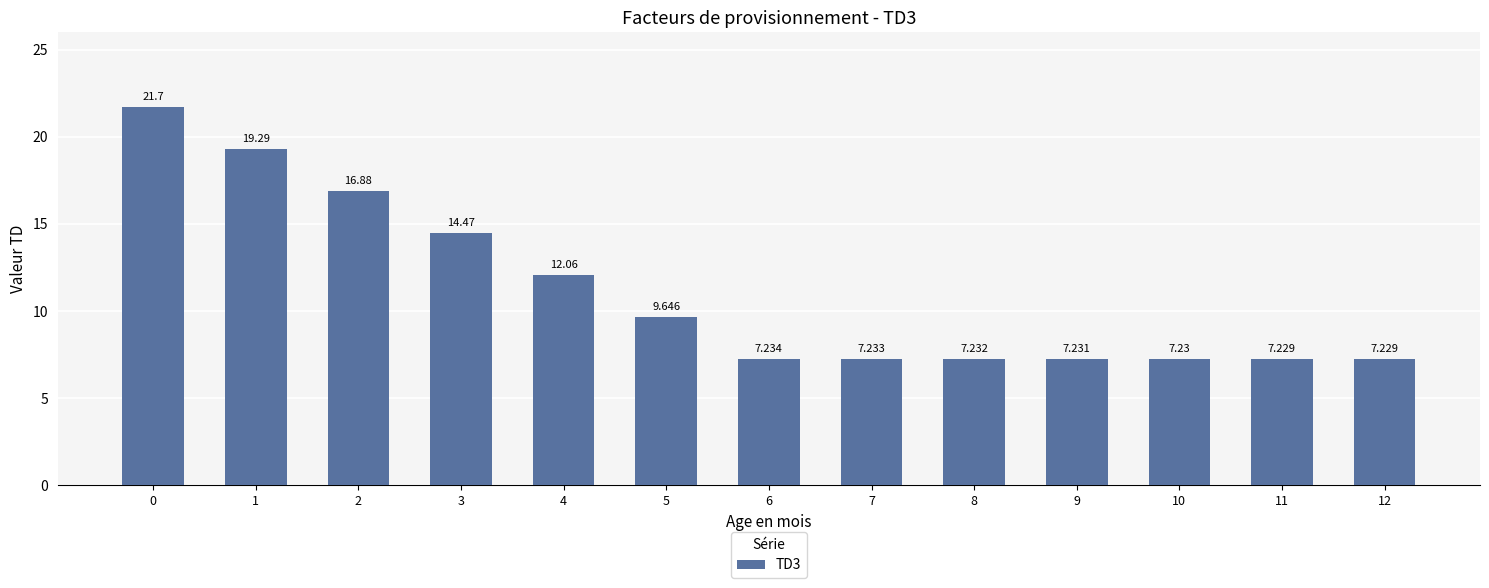

Which category has the lowest value across all series?

12